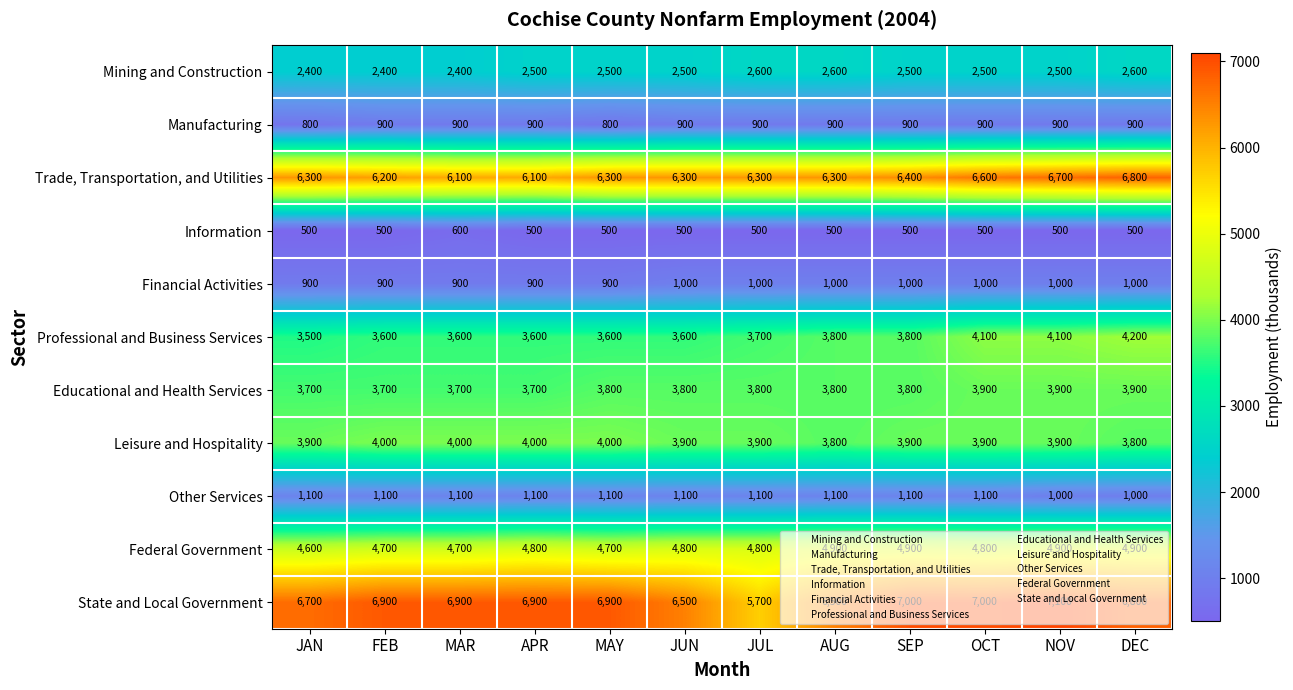

The Leisure and Hospitality series shows 4000 at MAY. True or false?

True